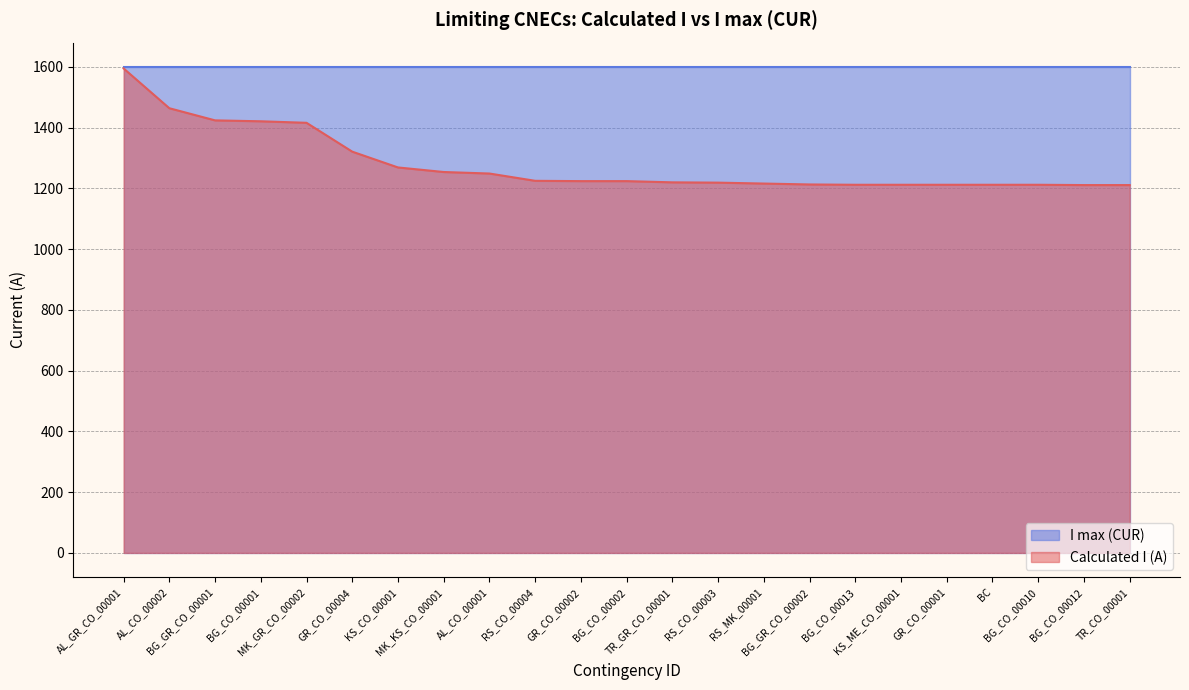

Reading left to right, extract all data points from this chart.

1595	1464	1424	1421	1416	1321	1269	1254	1249	1225	1224	1224	1220	1219	1216	1213	1212	1212	1212	1212	1212	1211	1211